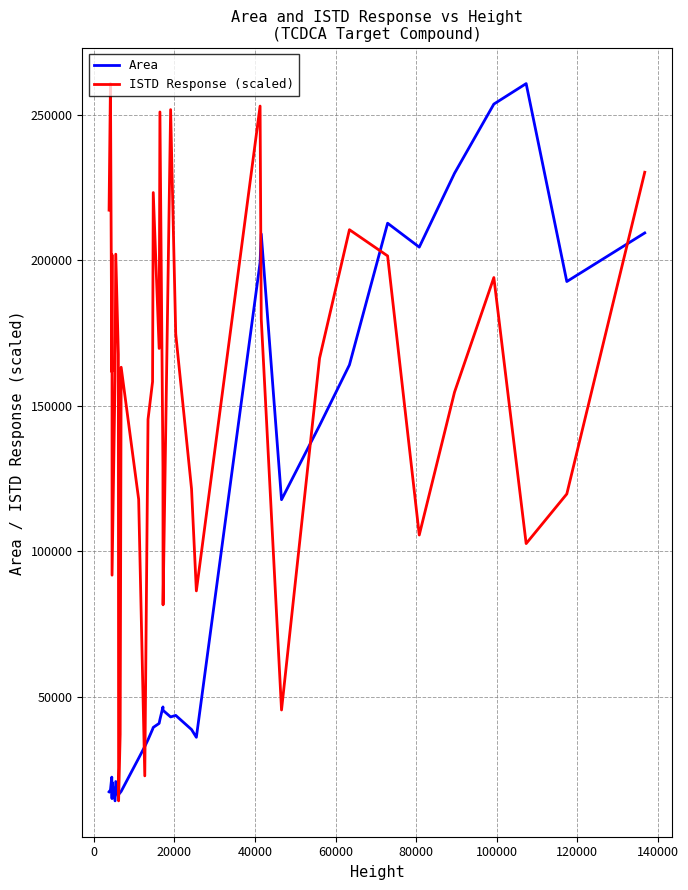

What is the minimum value shown in the chart?

14282.0